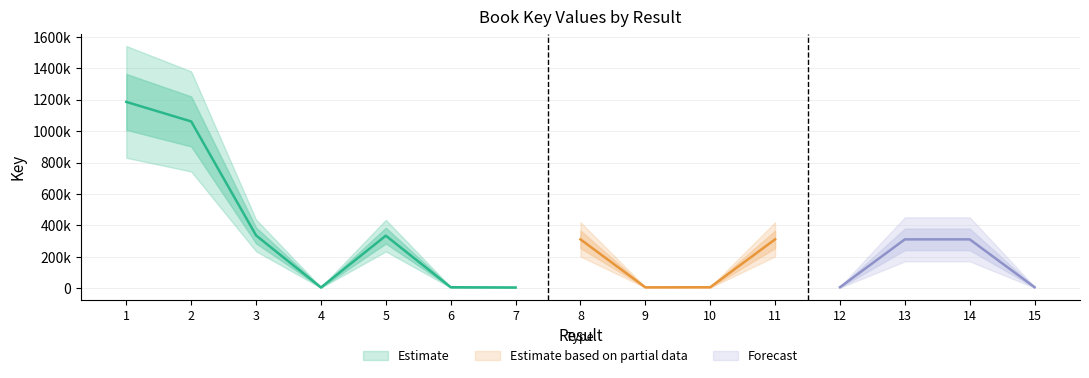

The chart shows a value of 173303 at 3. True or false?

False